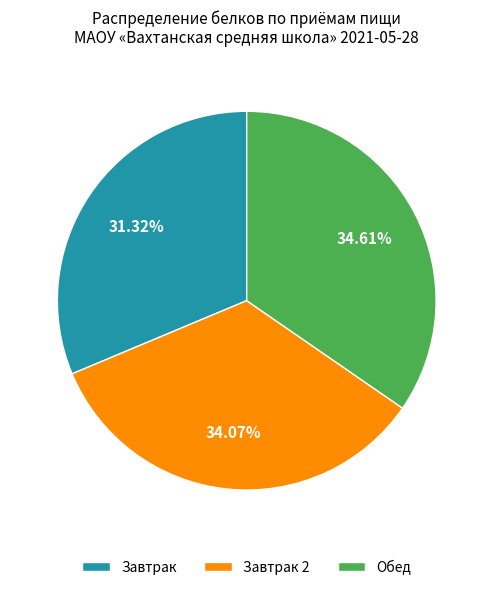

What is the ratio of the value at Завтрак 2 to the value at Завтрак?

1.1